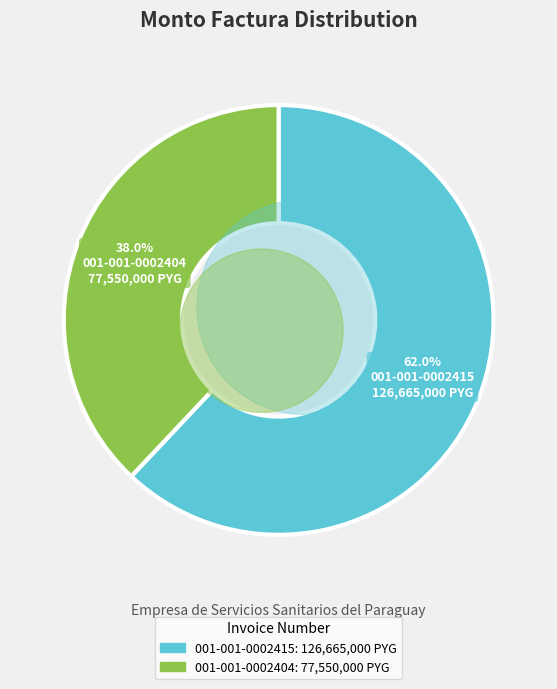

Count the number of slices in the pie.

2